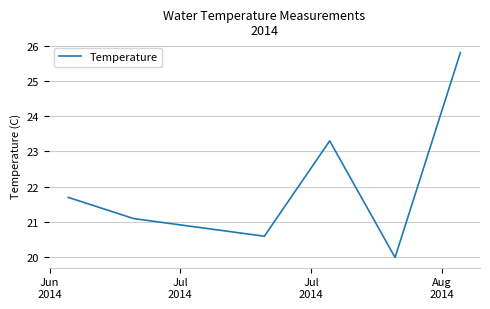

What is the greatest value displayed?

25.8